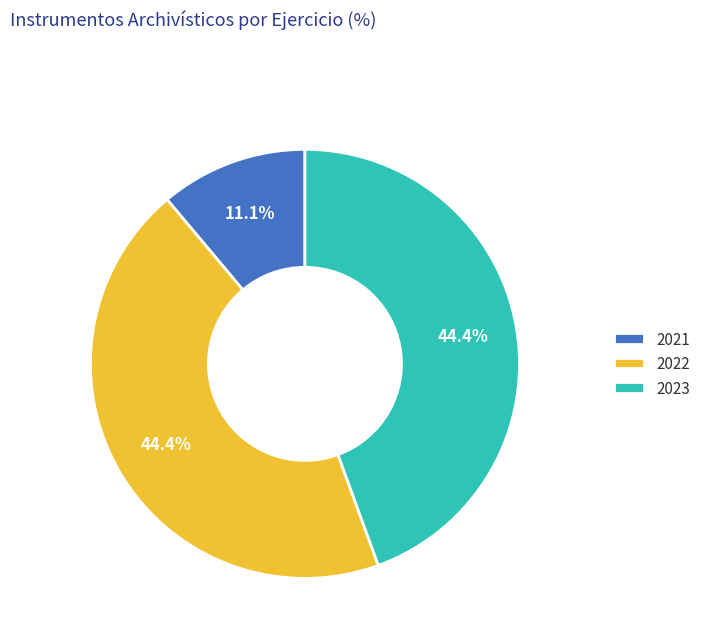

To the nearest percent, what portion does 2022 represent?

44%